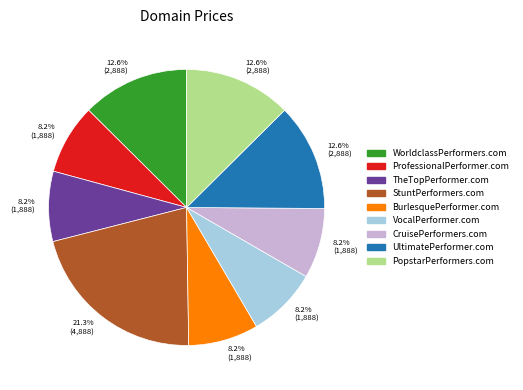

Does BurlesquePerformer.com represent more than half of the total?

No